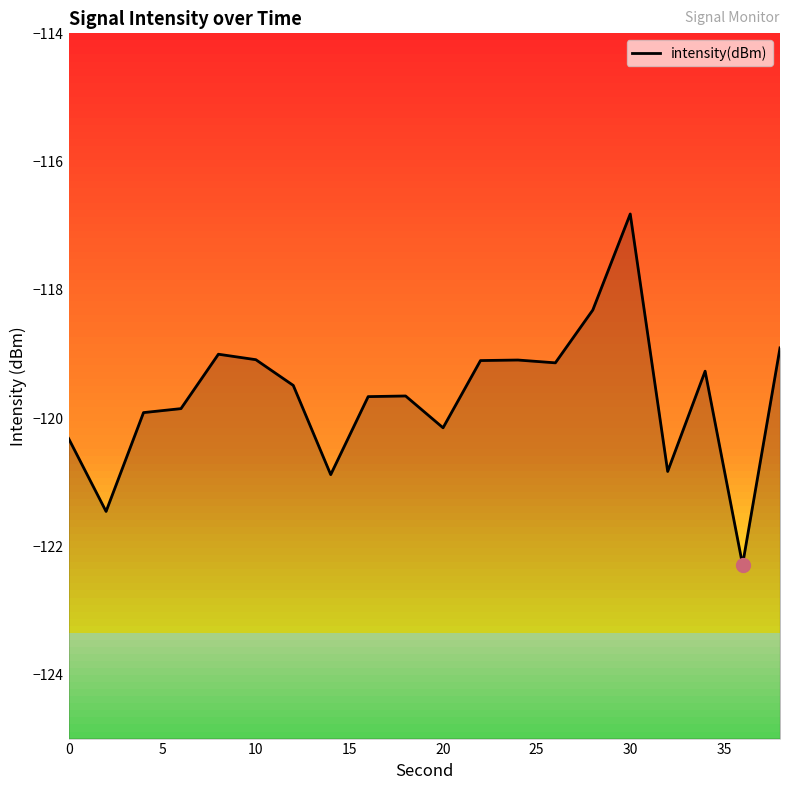

How many values are below -119?

17